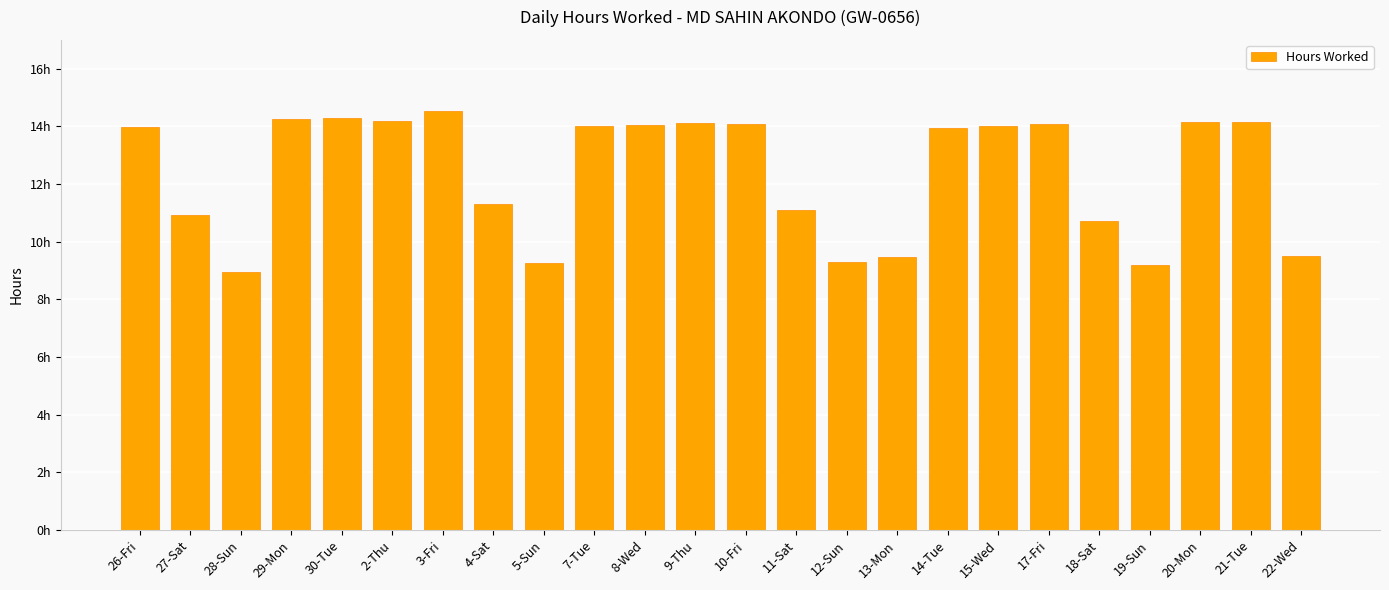

Are the bars horizontal?

No